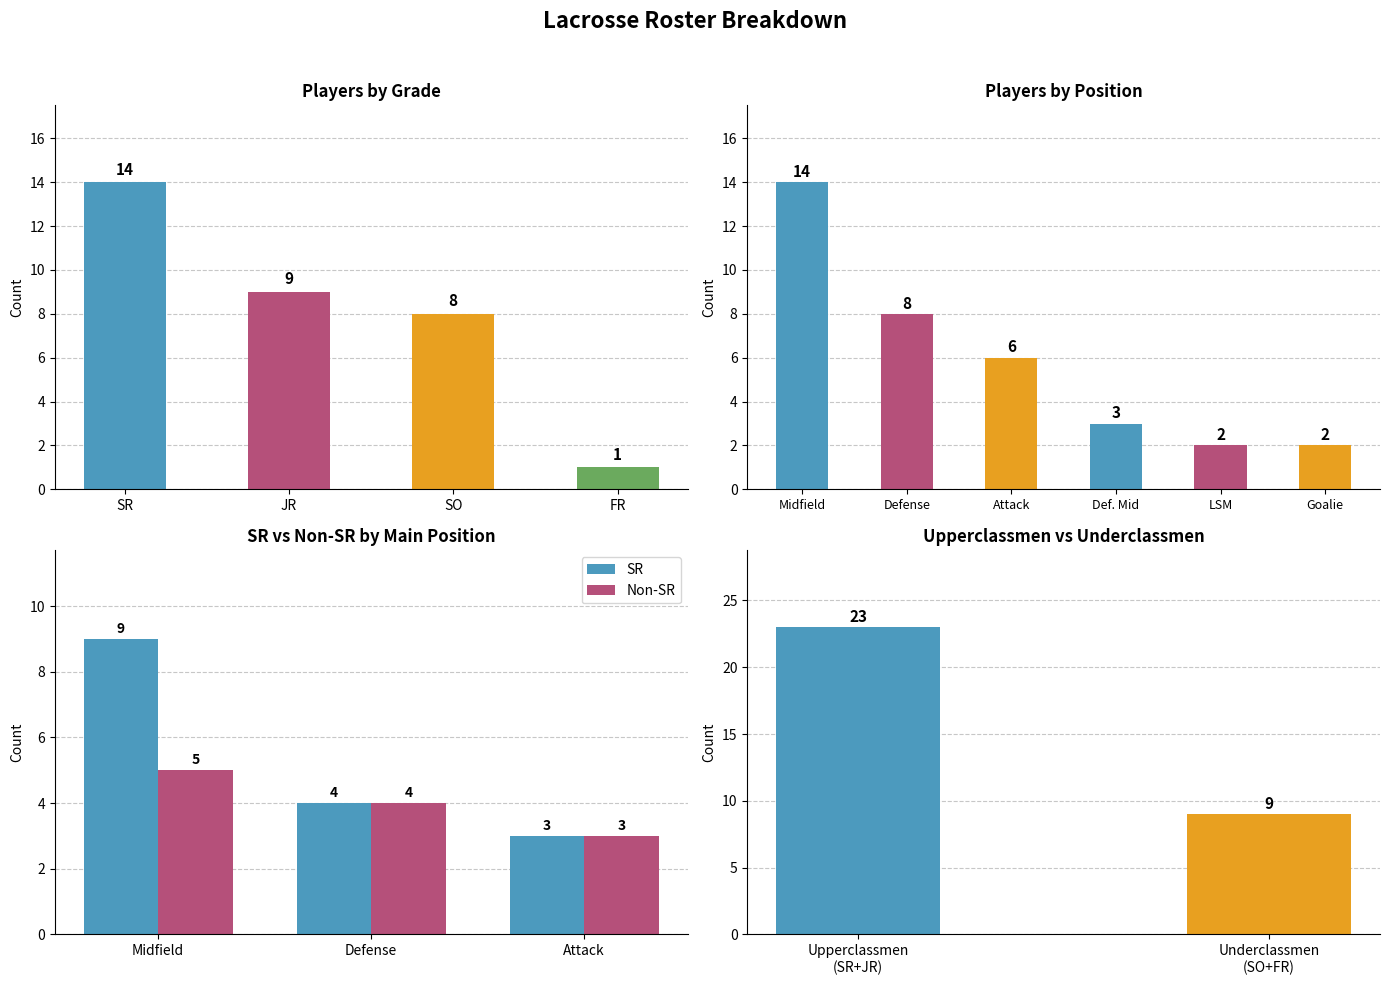

Between SR and SO, which series saw the biggest shift?

Count